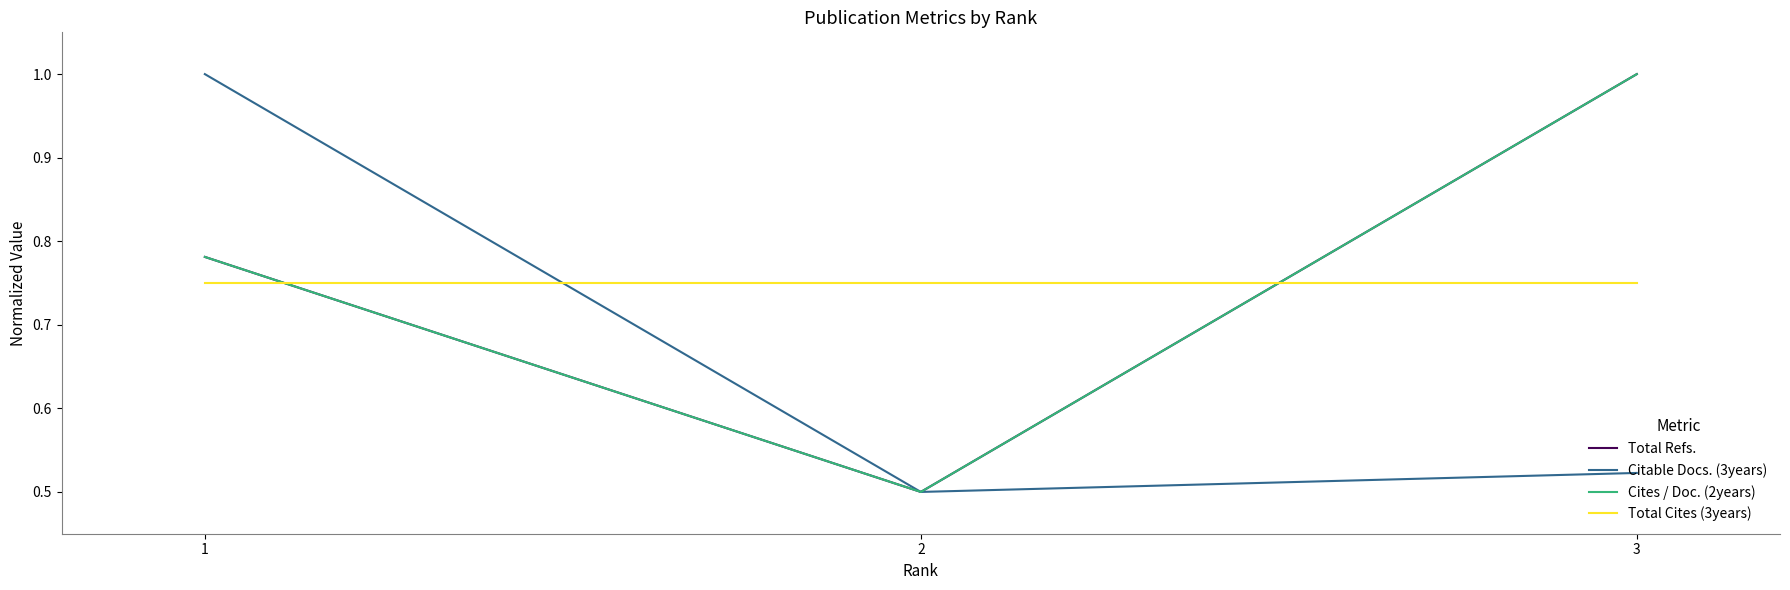

Is this an area chart (filled region under the line)?

No